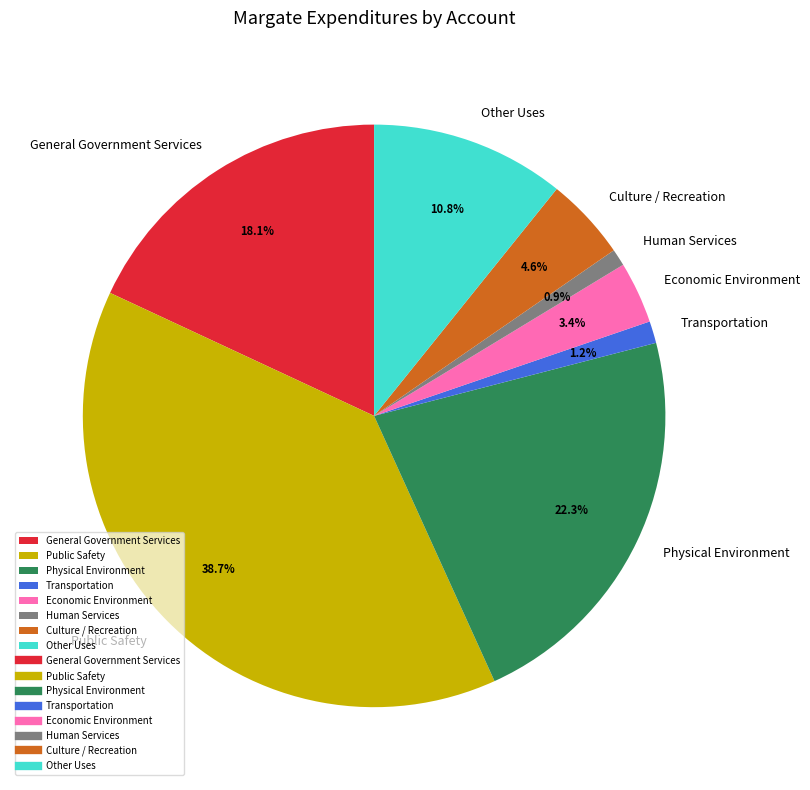

Combined, what portion of the pie is Economic Environment and Culture / Recreation?

8.0%